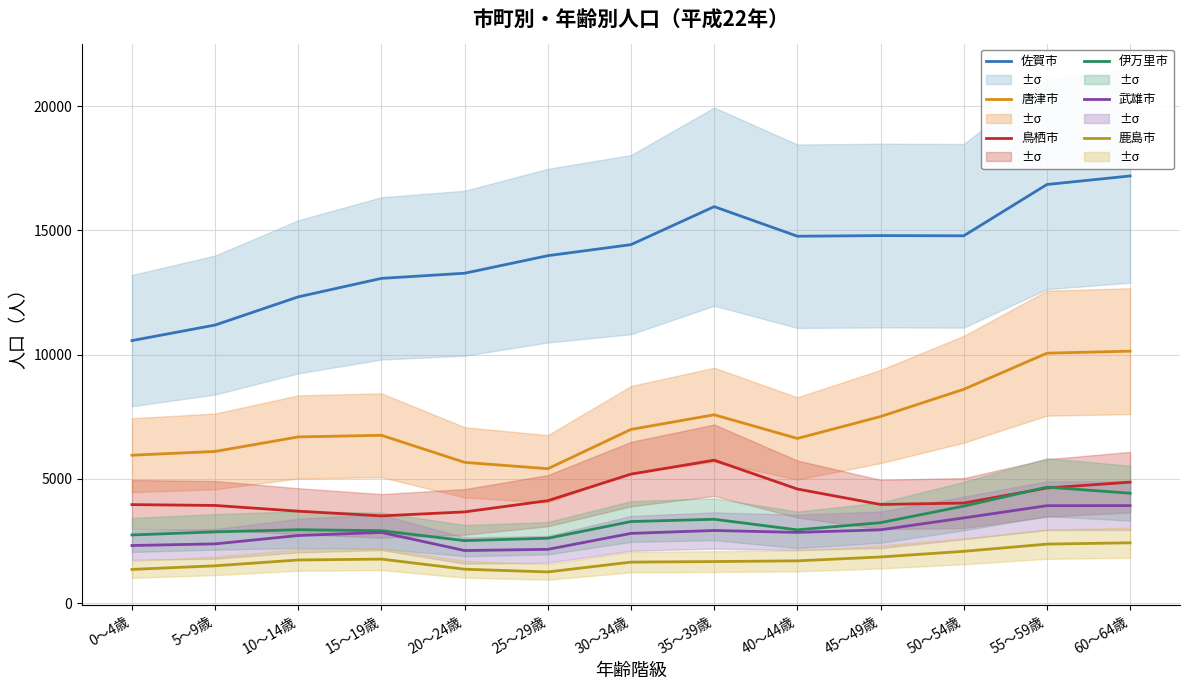

Which series has the largest total across all categories?

佐賀市